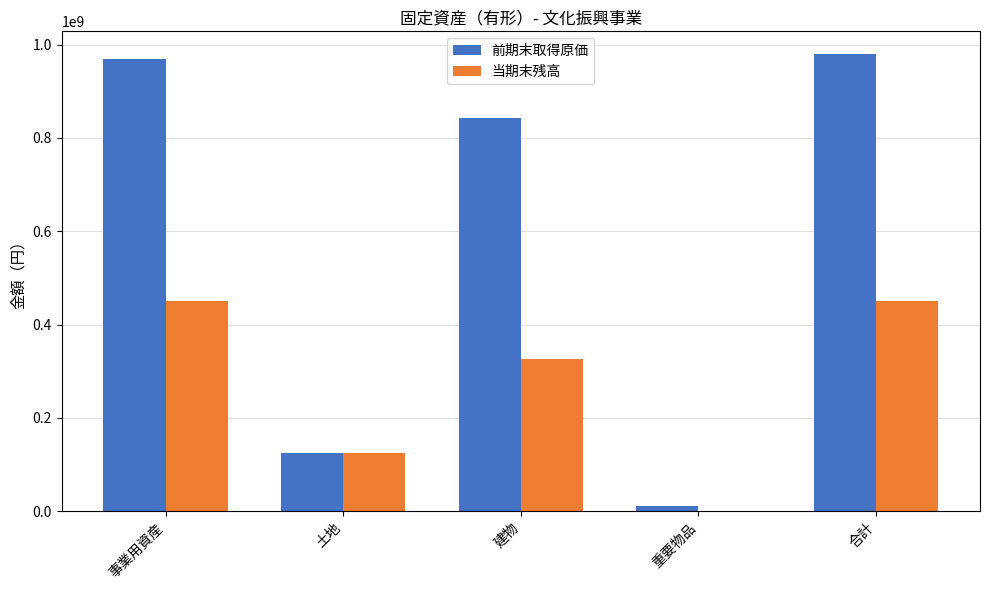

What is the maximum value for 前期末取得原価?

979393863